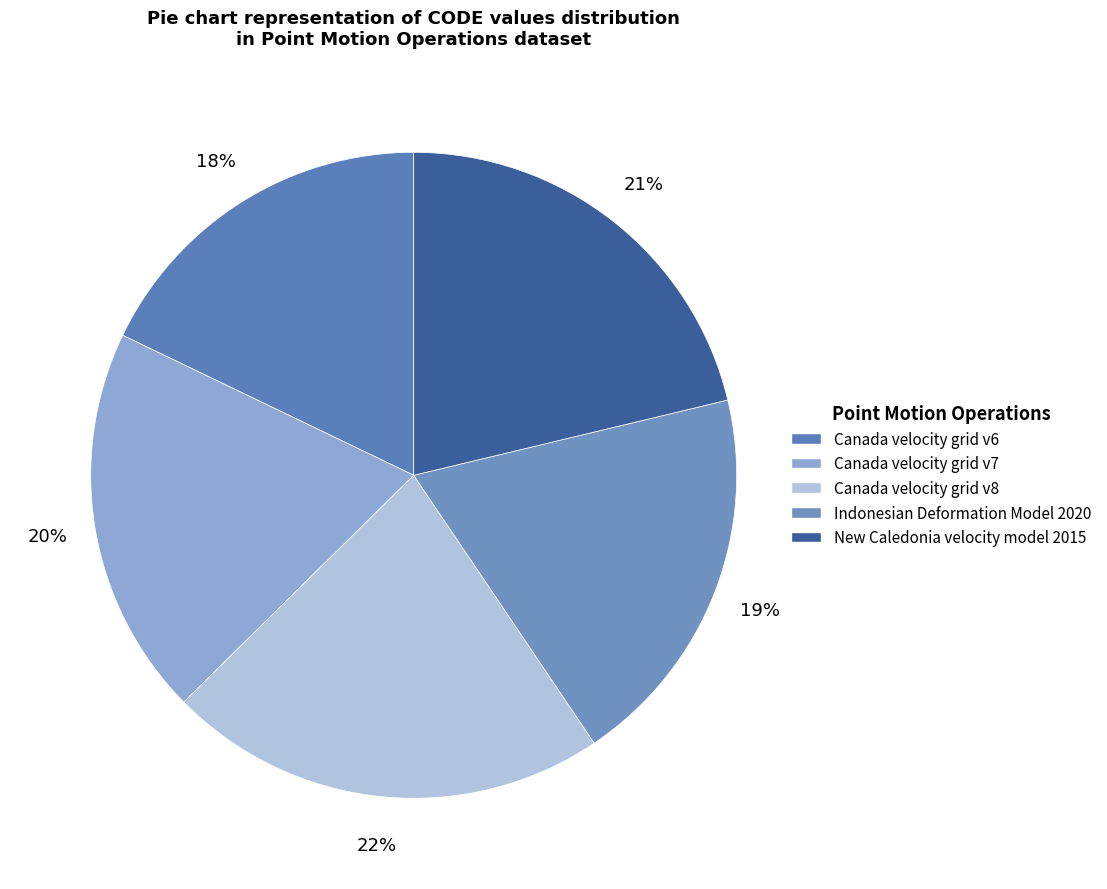

Which category has the smallest portion of the pie?

Canada velocity grid v6